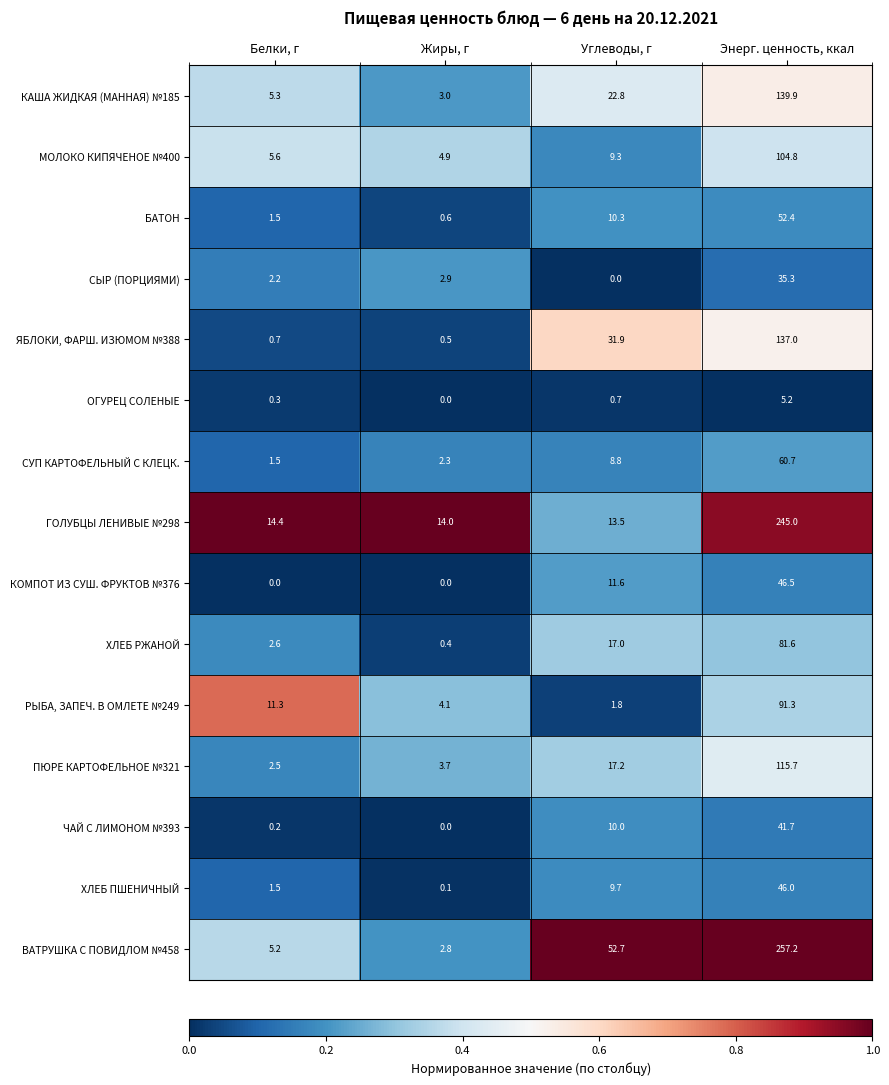

Is it true that КАША ЖИДКАЯ (МАННАЯ) №185 equals 5.3 at Белки, г?

True